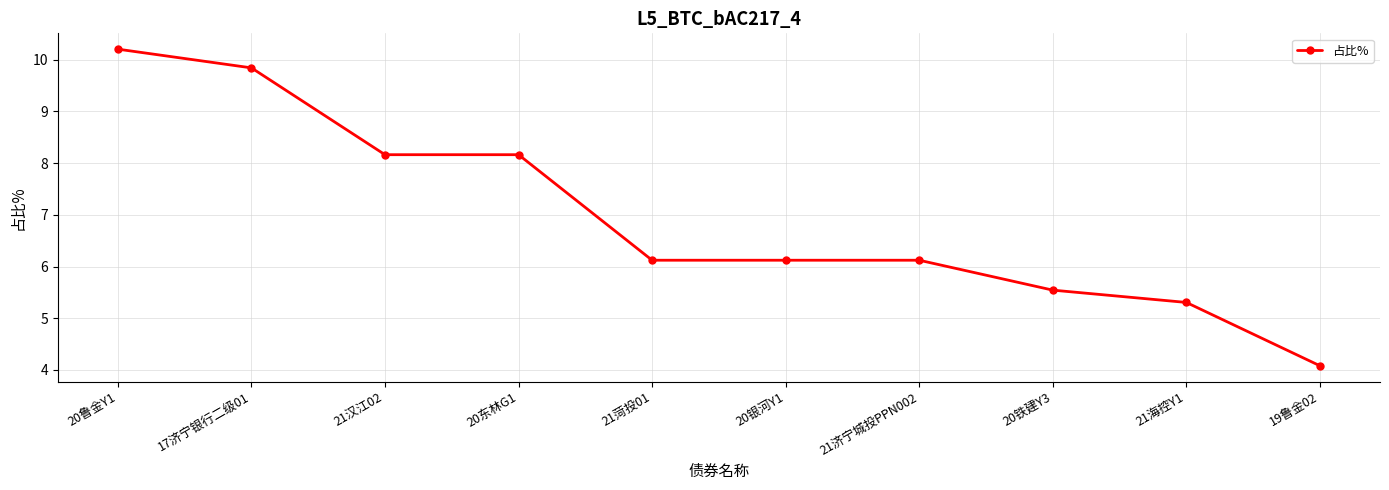

What is the average value?

7.0